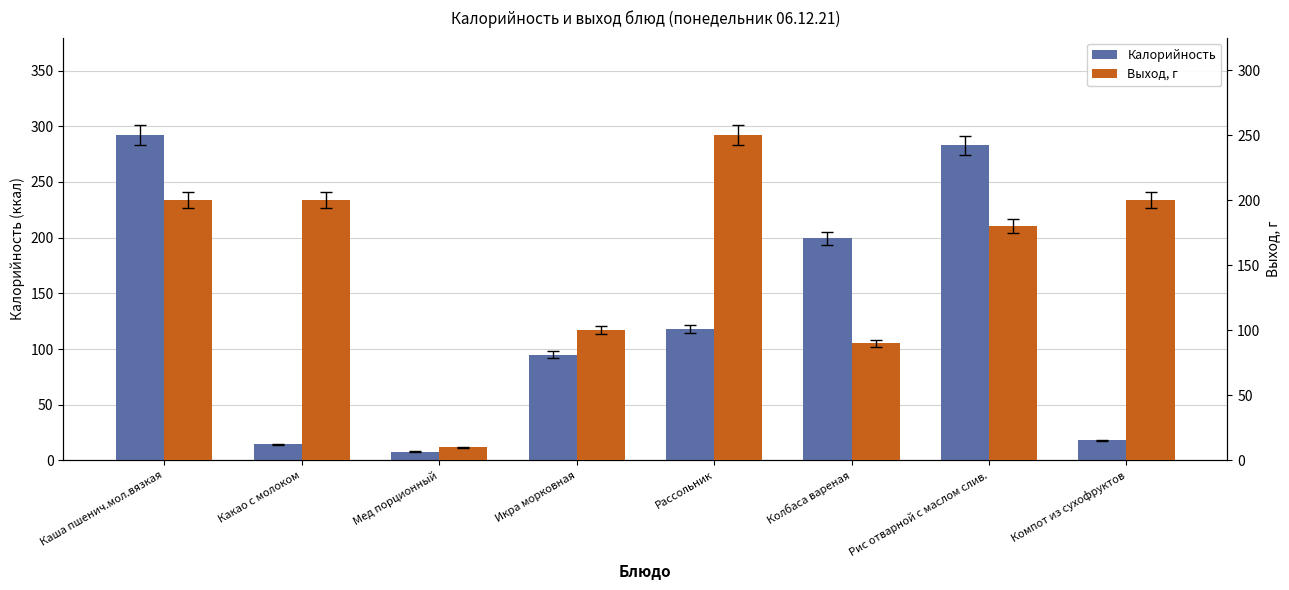

What is the total value across all series at Икра морковная?

195.0